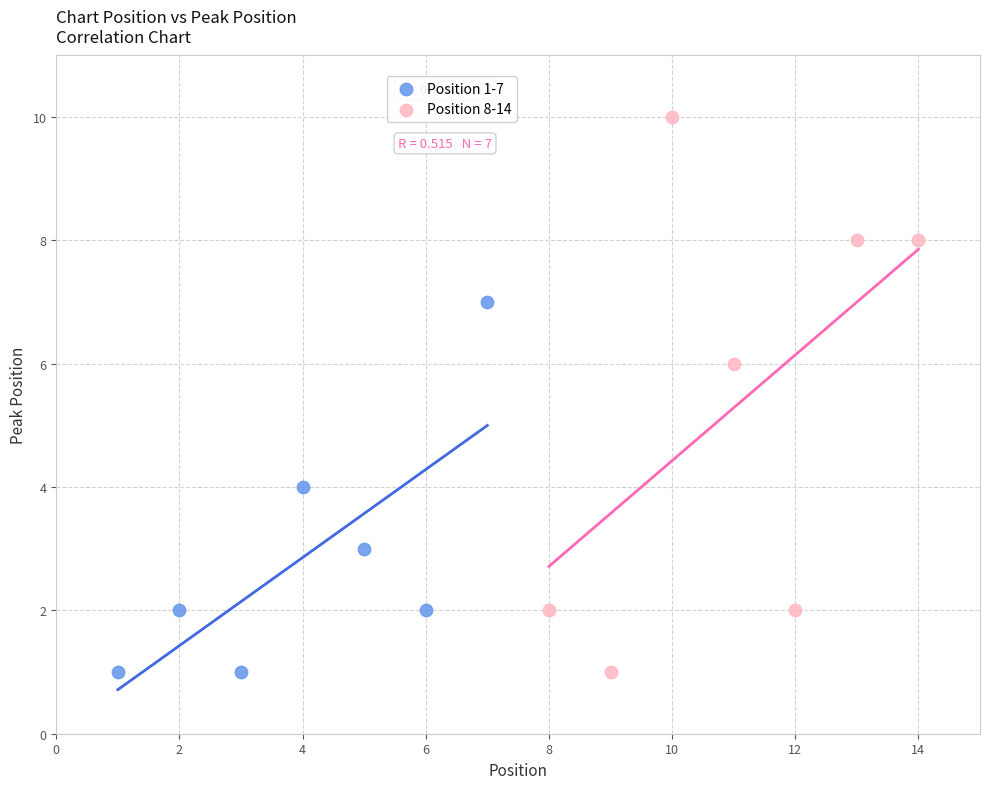

Which series contains the highest Y value?

Position 8-14